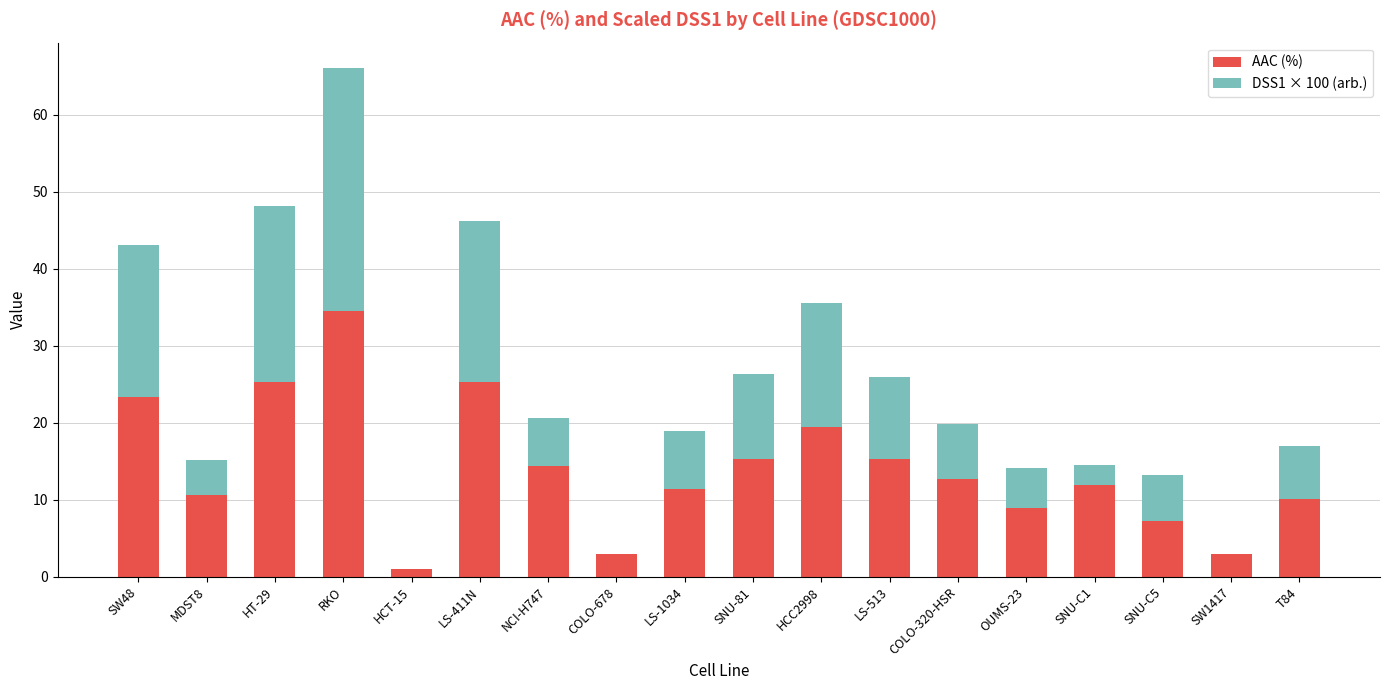

At which category is the sum across all series the highest?

RKO